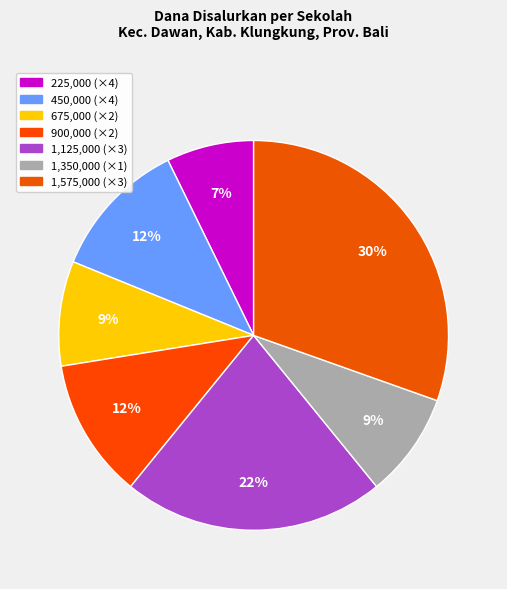

How many slices are in this pie chart?

7